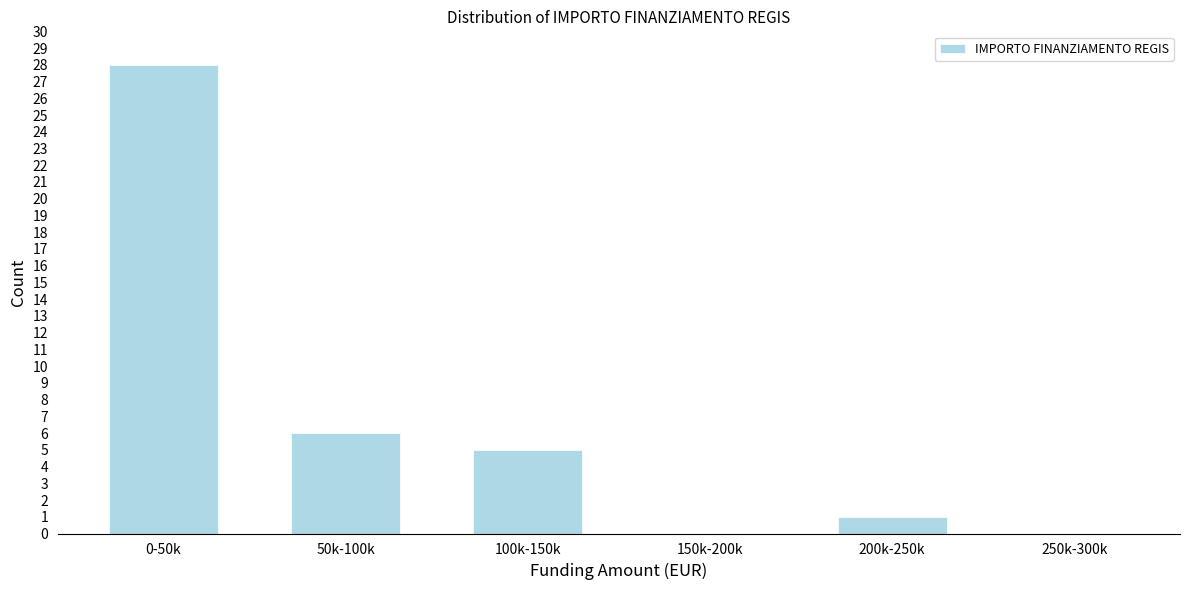

Where is the data nearest to the value 14?

50k-100k